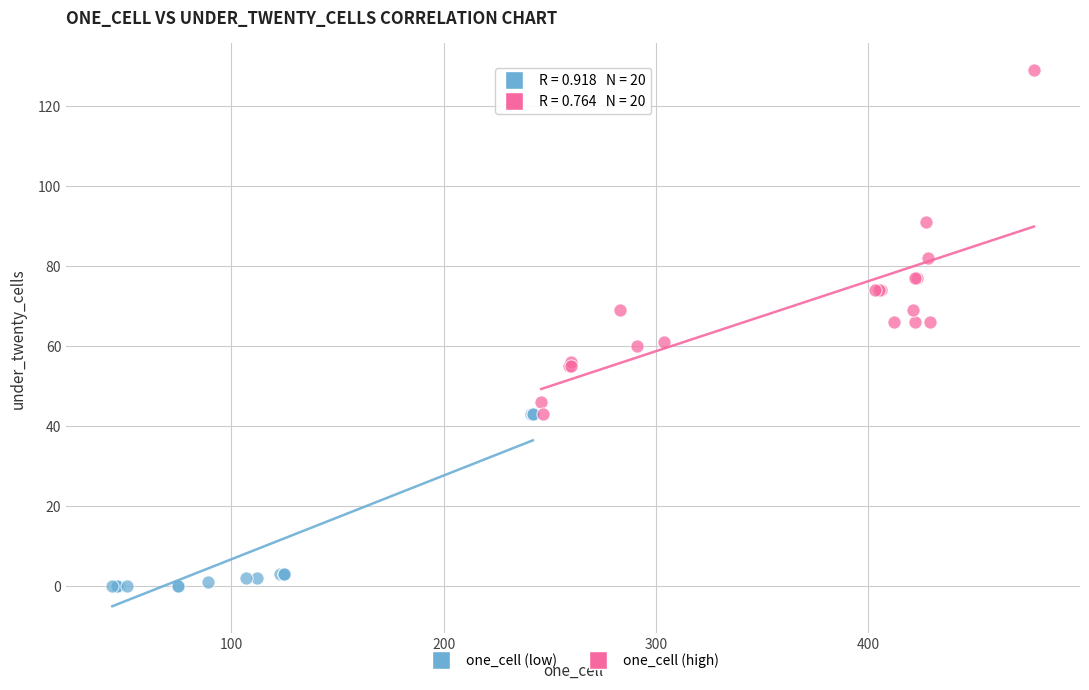

Which series has the widest spread of Y values?

one_cell (high)